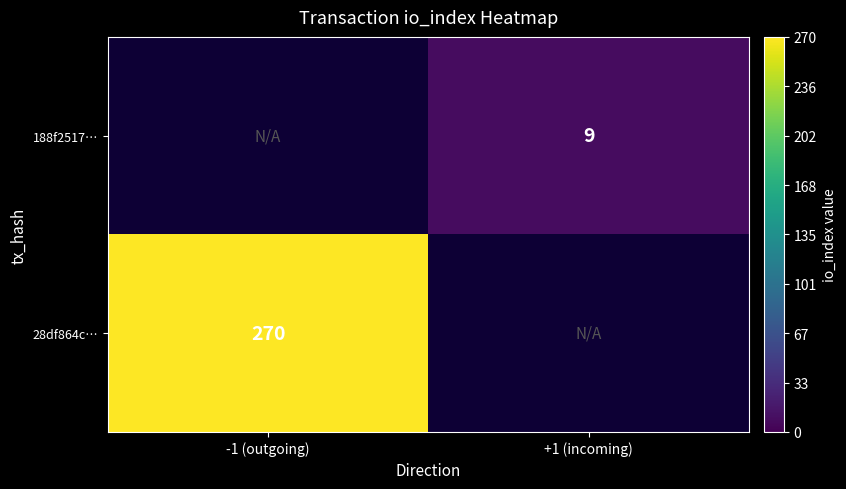

The value of 28df864c… at -1 (outgoing) is 270. True or false?

True